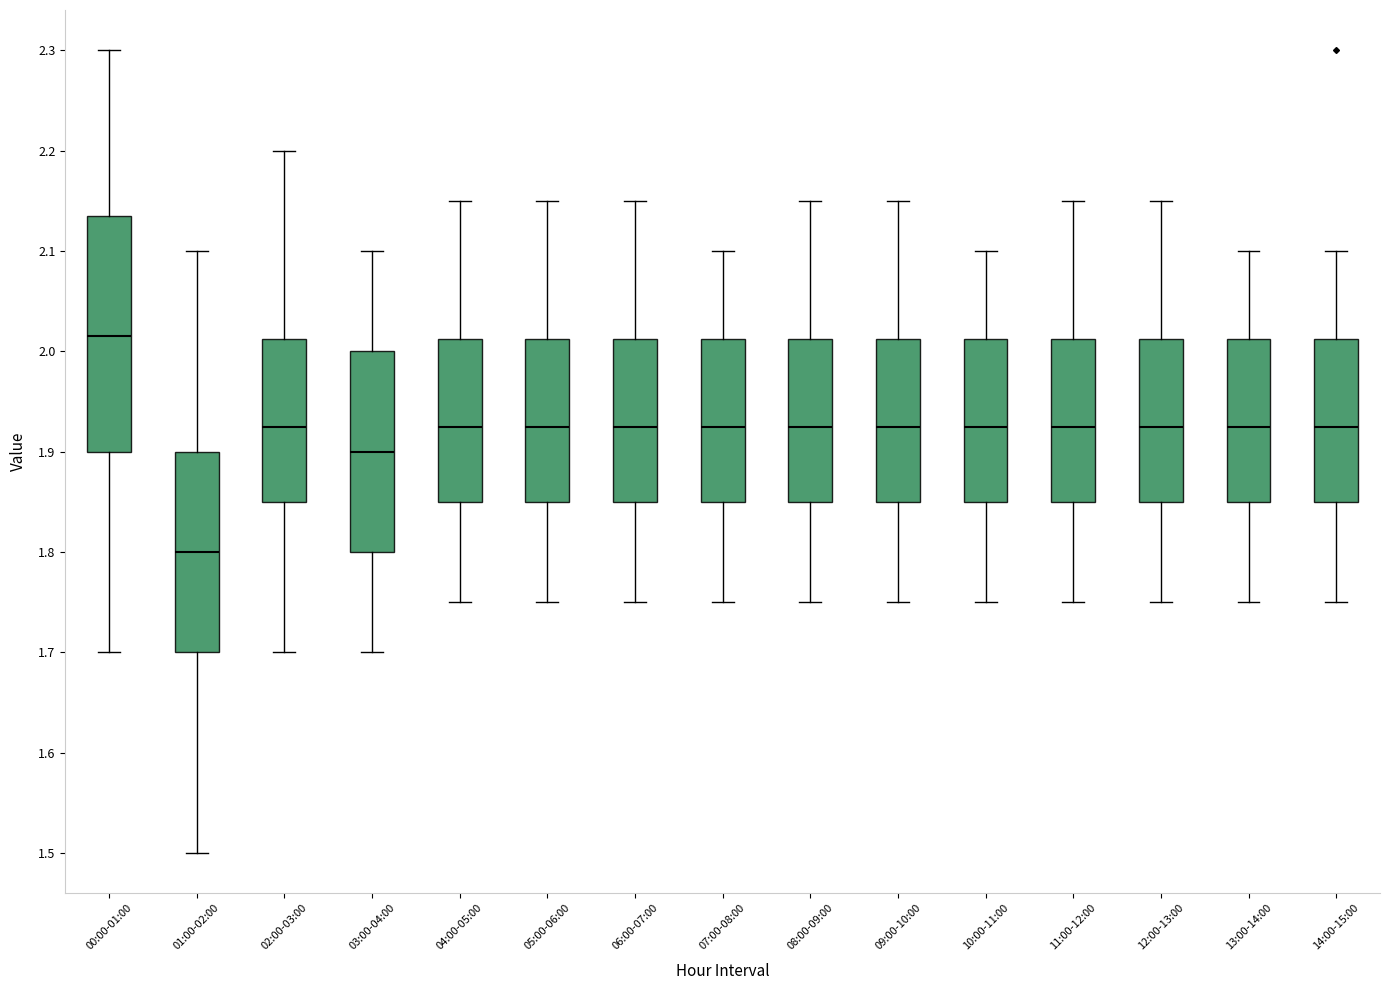

Reading left to right, read every box against the y-axis: the position of its median line, the range the box covers, and the ends of its whiskers. The values are not printed on the chart, so give them approximately, as read against the axis.

00:00-01:00: median 2.02, box 1.90 to 2.14, whiskers 1.70 to 2.30
01:00-02:00: median 1.80, box 1.70 to 1.90, whiskers 1.50 to 2.10
02:00-03:00: median 1.93, box 1.85 to 2.01, whiskers 1.70 to 2.20
03:00-04:00: median 1.90, box 1.80 to 2.00, whiskers 1.70 to 2.10
04:00-05:00: median 1.93, box 1.85 to 2.01, whiskers 1.75 to 2.15
05:00-06:00: median 1.93, box 1.85 to 2.01, whiskers 1.75 to 2.15
06:00-07:00: median 1.93, box 1.85 to 2.01, whiskers 1.75 to 2.15
07:00-08:00: median 1.93, box 1.85 to 2.01, whiskers 1.75 to 2.10
08:00-09:00: median 1.93, box 1.85 to 2.01, whiskers 1.75 to 2.15
09:00-10:00: median 1.93, box 1.85 to 2.01, whiskers 1.75 to 2.15
10:00-11:00: median 1.93, box 1.85 to 2.01, whiskers 1.75 to 2.10
11:00-12:00: median 1.93, box 1.85 to 2.01, whiskers 1.75 to 2.15
12:00-13:00: median 1.93, box 1.85 to 2.01, whiskers 1.75 to 2.15
13:00-14:00: median 1.93, box 1.85 to 2.01, whiskers 1.75 to 2.10
14:00-15:00: median 1.93, box 1.85 to 2.01, whiskers 1.75 to 2.10